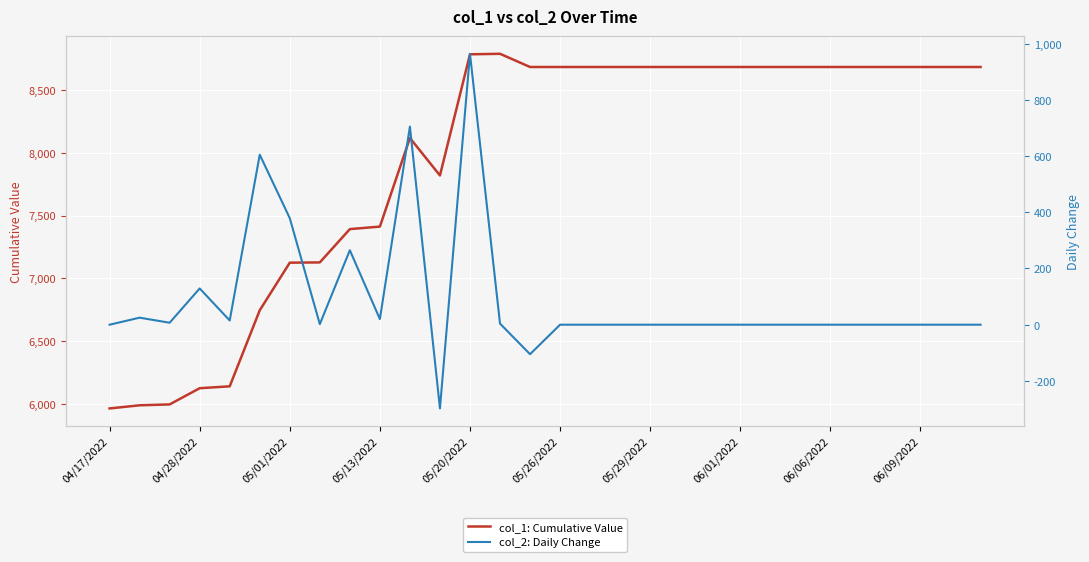

At how many categories does at least one series exceed 654?

30